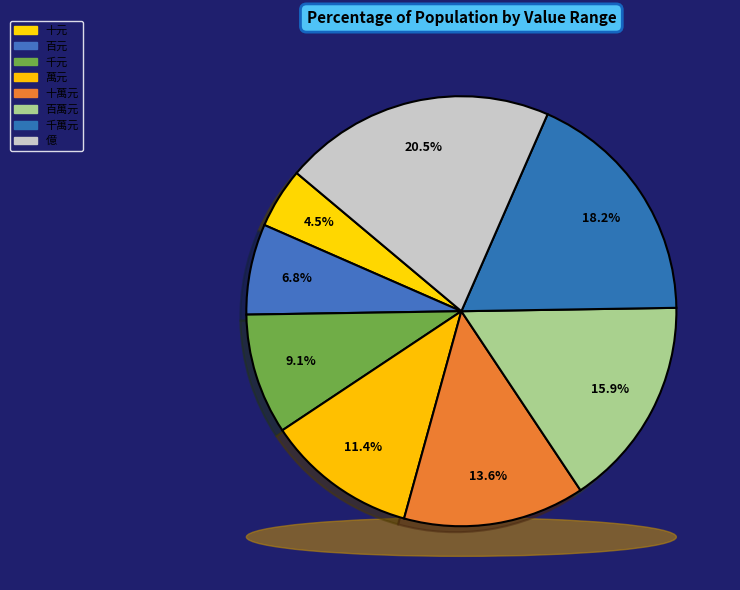

Which slice is the largest?

億